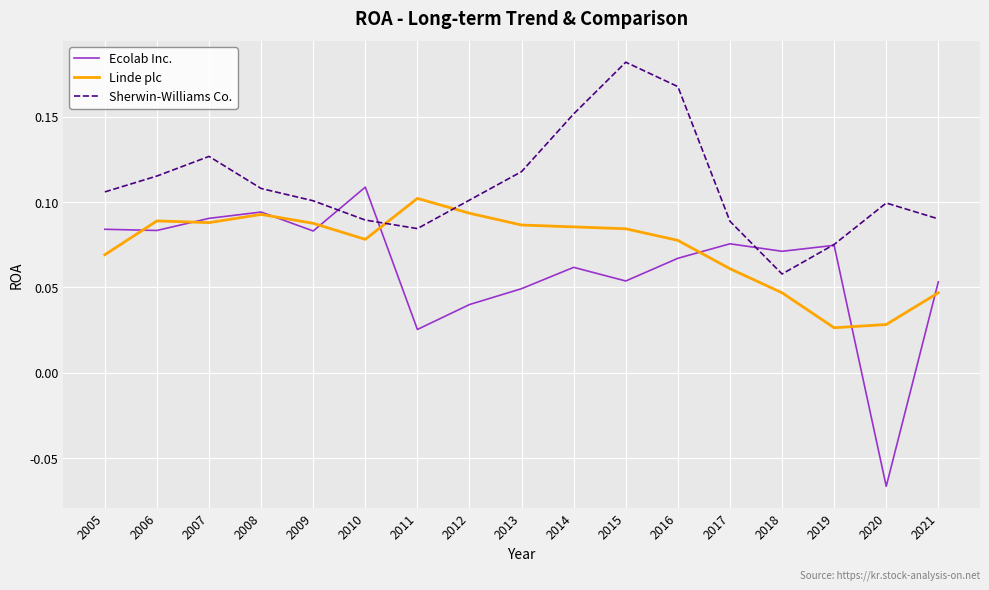

Rank the series by their maximum value, from lowest to highest.

Linde plc, Ecolab Inc., Sherwin-Williams Co.